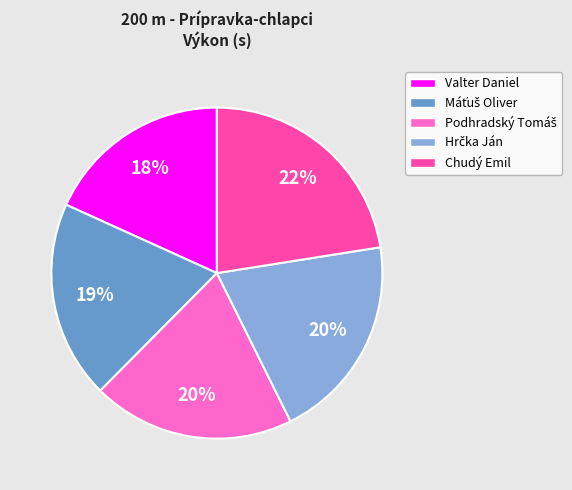

What is the smallest slice in the pie chart?

Valter Daniel